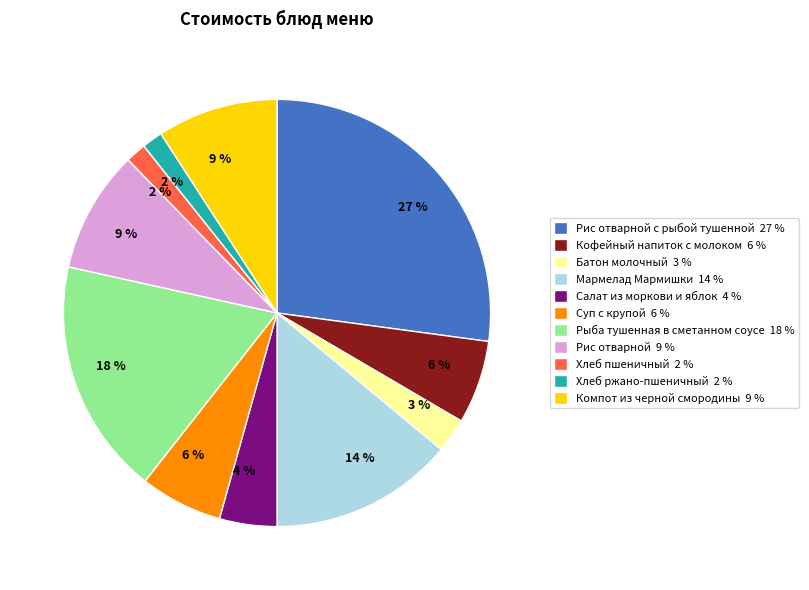

How many segments does this pie chart have?

11